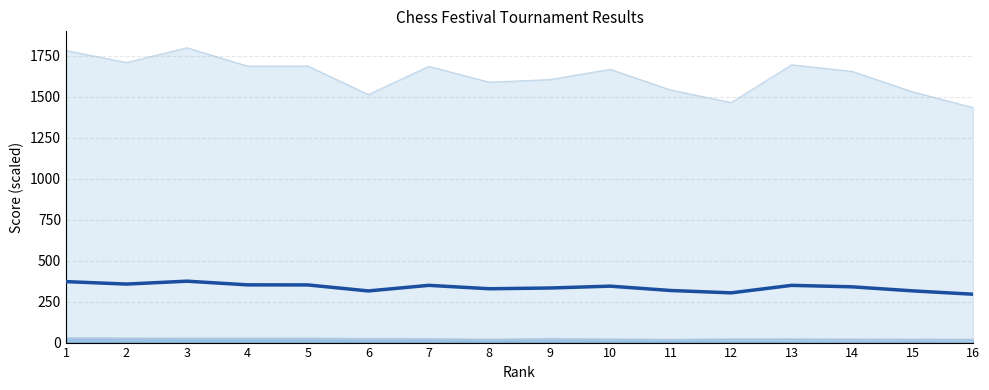

Reading left to right, list all the values displayed in this chart.

1=372.2	2=357.2	3=374.8	4=352.5	5=351.9	6=315.3	7=349.4	8=328.6	9=333.1	10=344.4	11=317.9	12=303.6	13=349.3	14=340.4	15=315.7	16=295.2